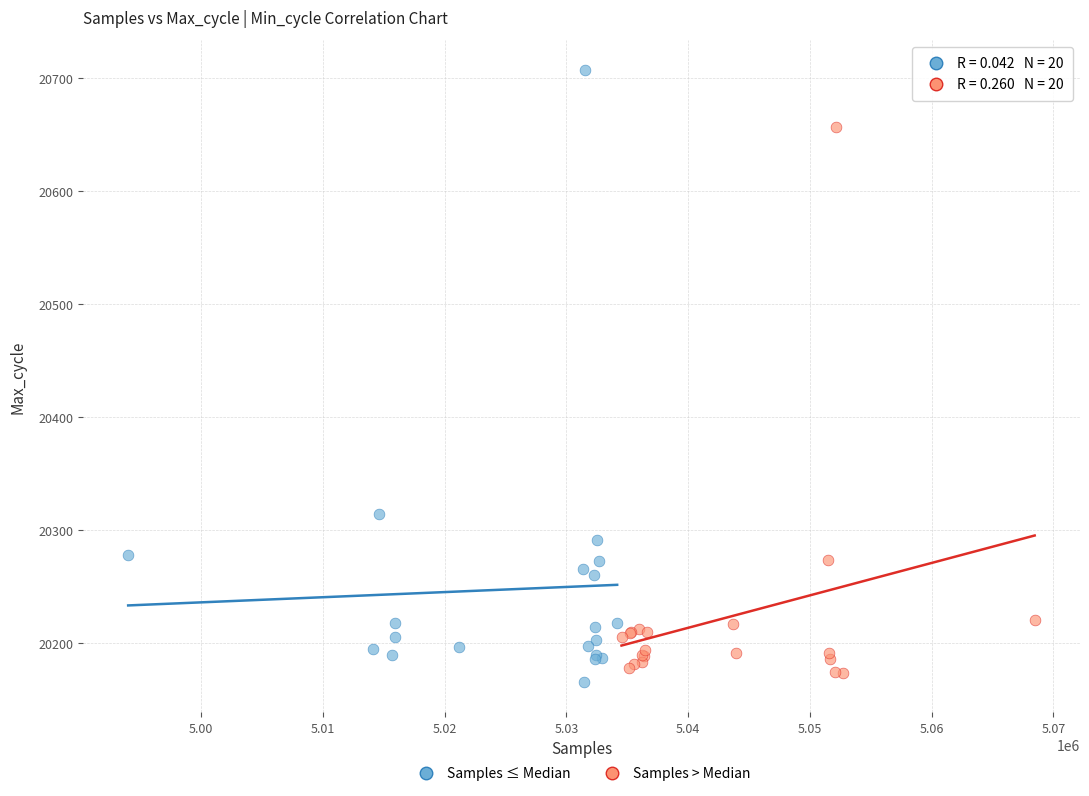

Which series reaches the maximum Y coordinate?

Samples ≤ Median